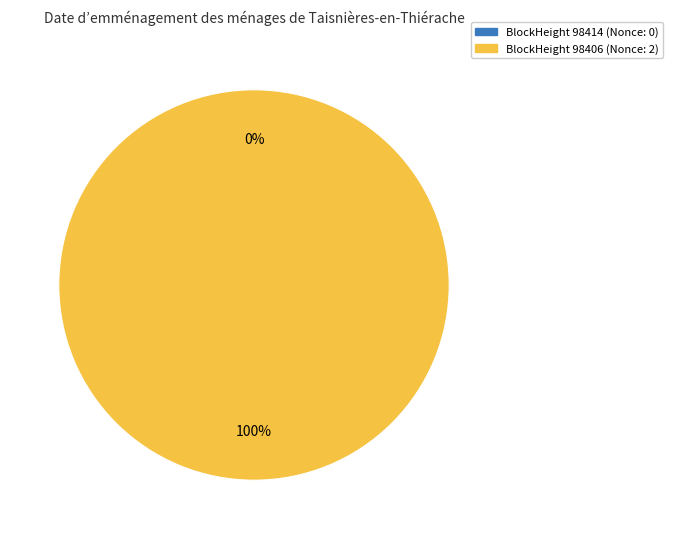

To the nearest percent, what is the difference between the 98406 and 98414 slice percentages?

100%